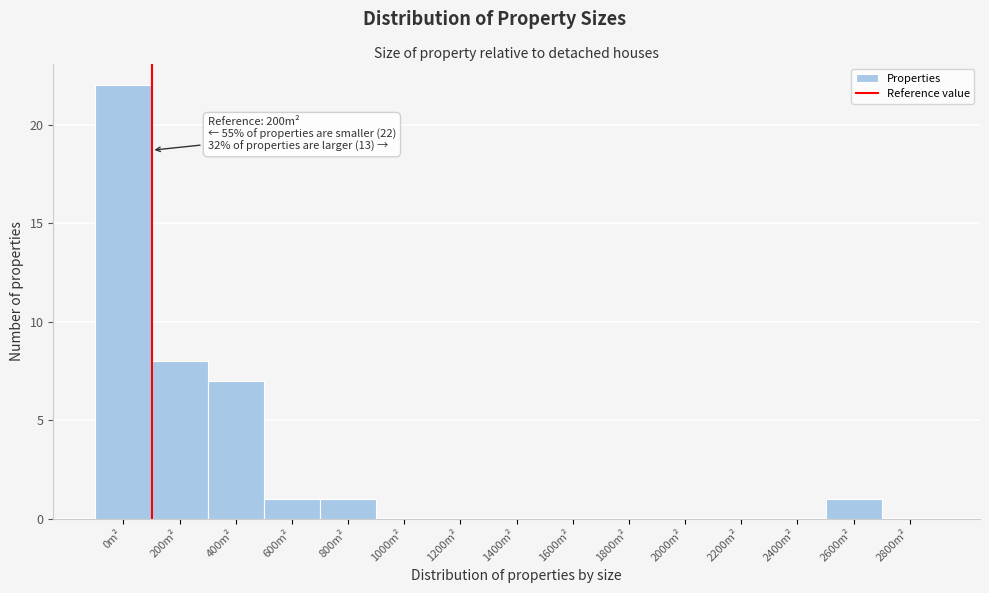

Reading right to left, transcribe all the data shown in this chart.

2800m²=0	2600m²=1	2400m²=0	2200m²=0	2000m²=0	1800m²=0	1600m²=0	1400m²=0	1200m²=0	1000m²=0	800m²=1	600m²=1	400m²=7	200m²=8	0m²=22